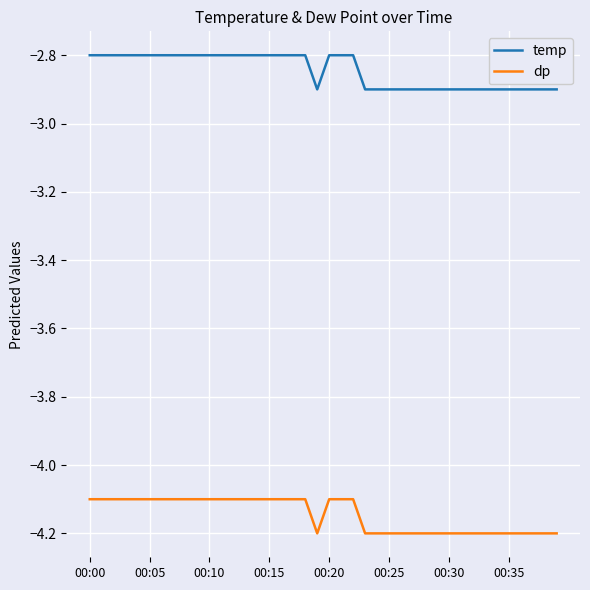

Which series has the largest total across all categories?

temp